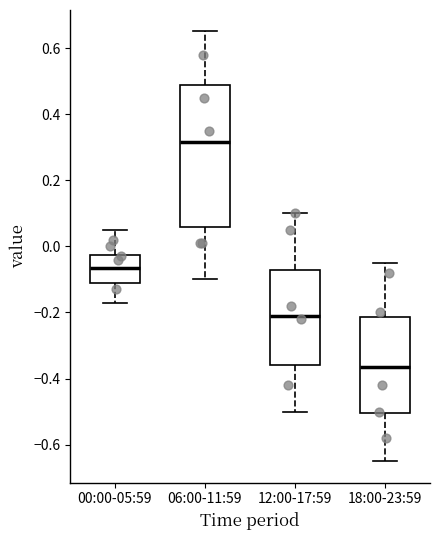

Reading left to right, transcribe this box plot: for each box, give where its median line is, the range the box spans, and where its two whiskers end, as read against the y-axis. The values are not printed on the chart, so give them approximately, as read against the axis.

00:00-05:59: median -0.06, box -0.10 to -0.02, whiskers -0.16 to 0.06
06:00-11:59: median 0.32, box 0.06 to 0.48, whiskers -0.10 to 0.66
12:00-17:59: median -0.20, box -0.36 to -0.08, whiskers -0.50 to 0.10
18:00-23:59: median -0.36, box -0.50 to -0.22, whiskers -0.64 to -0.04